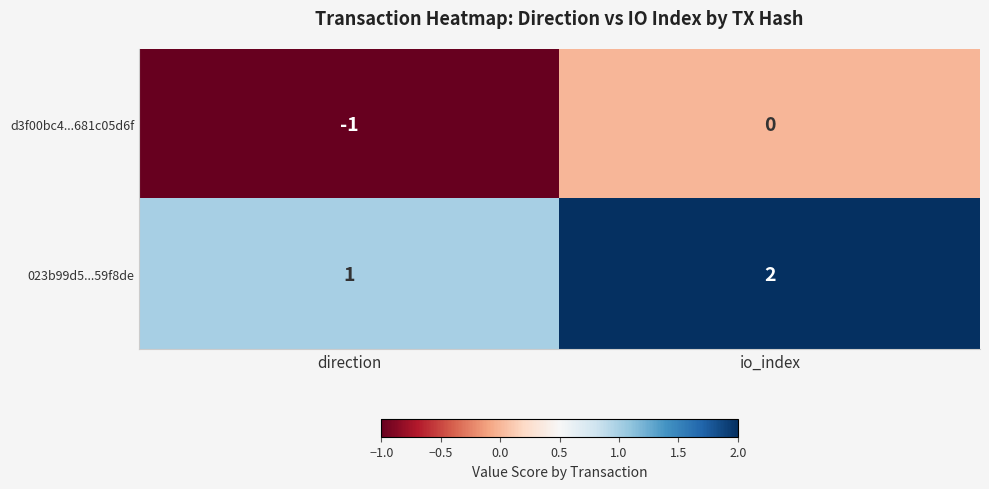

The d3f00bc4...681c05d6f series shows 0 at io_index. True or false?

True